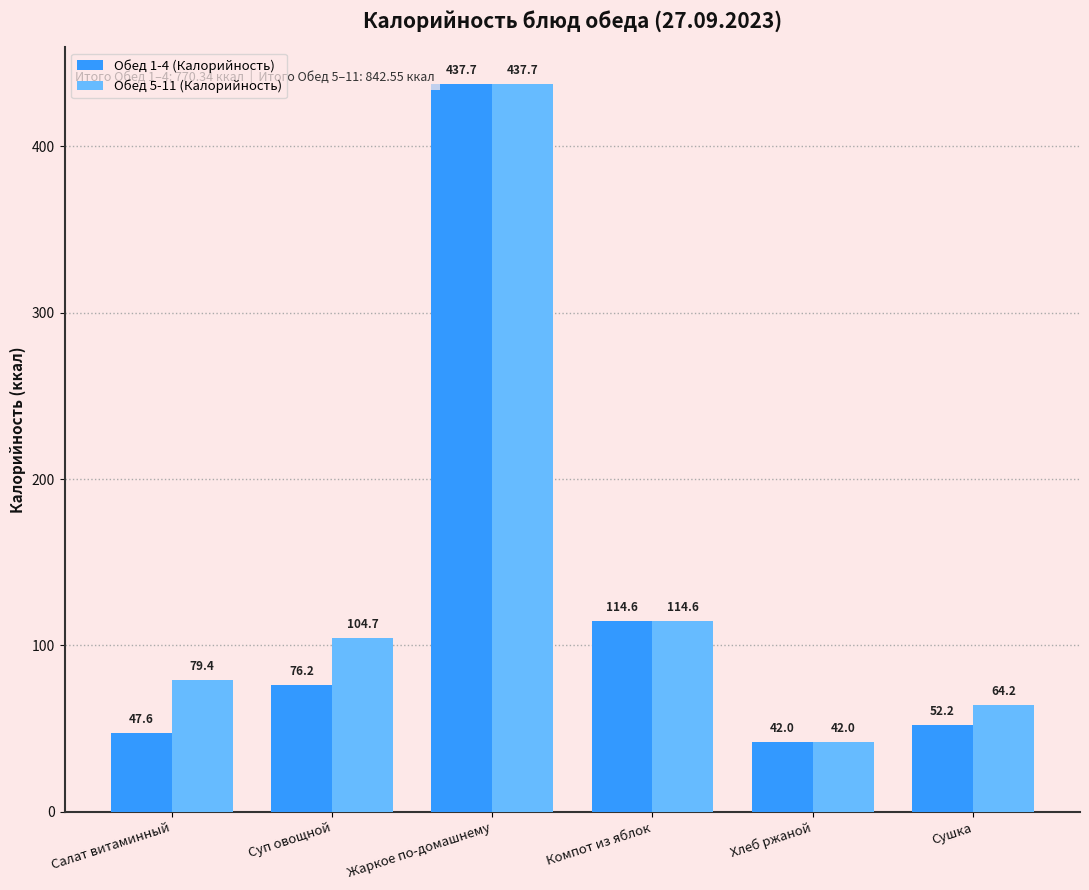

What position from the right is Компот из яблок?

3